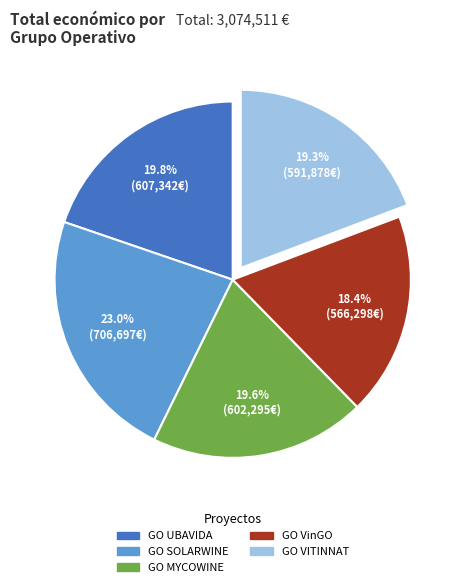

Is there any slice that represents more than half of the pie?

No